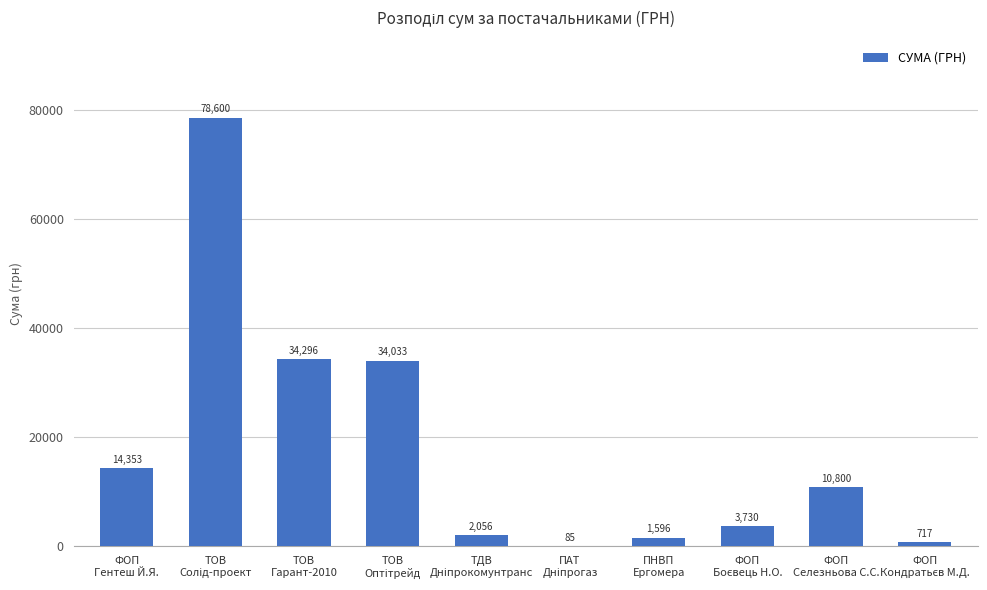

What is the maximum value shown in the chart?

78600.0